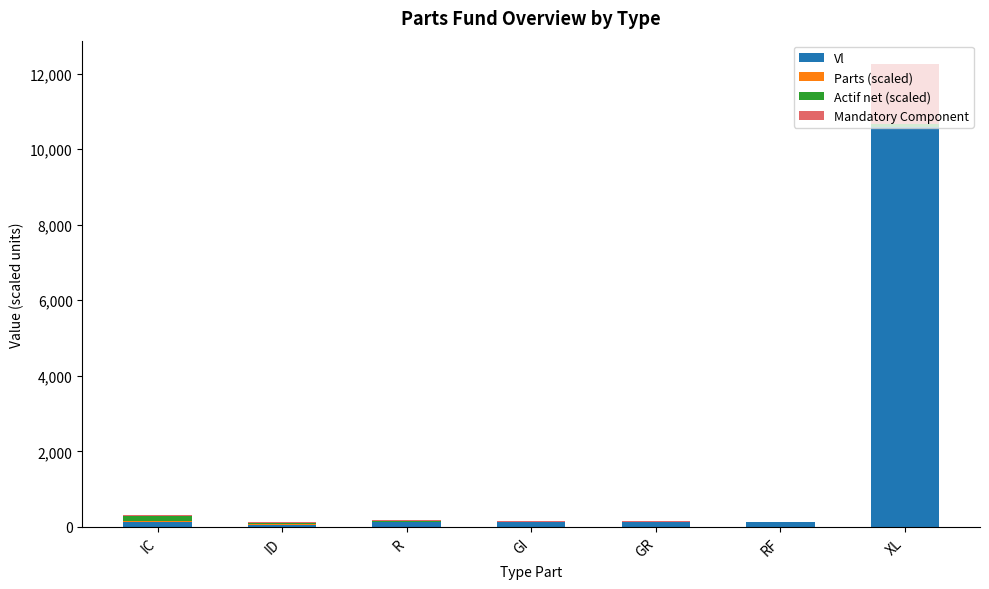

At which category is the sum across all series the highest?

XL